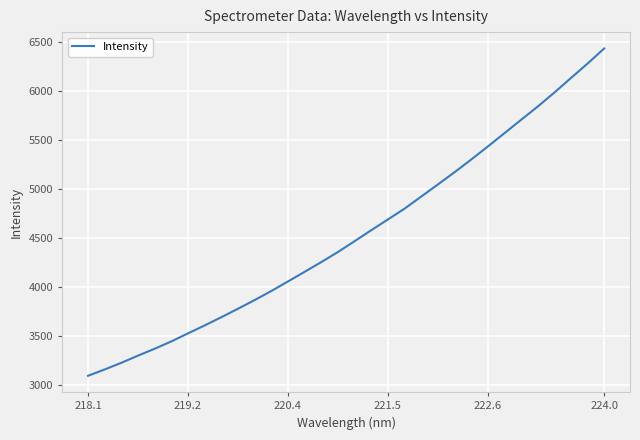

What is the sum of all values?

145277.8